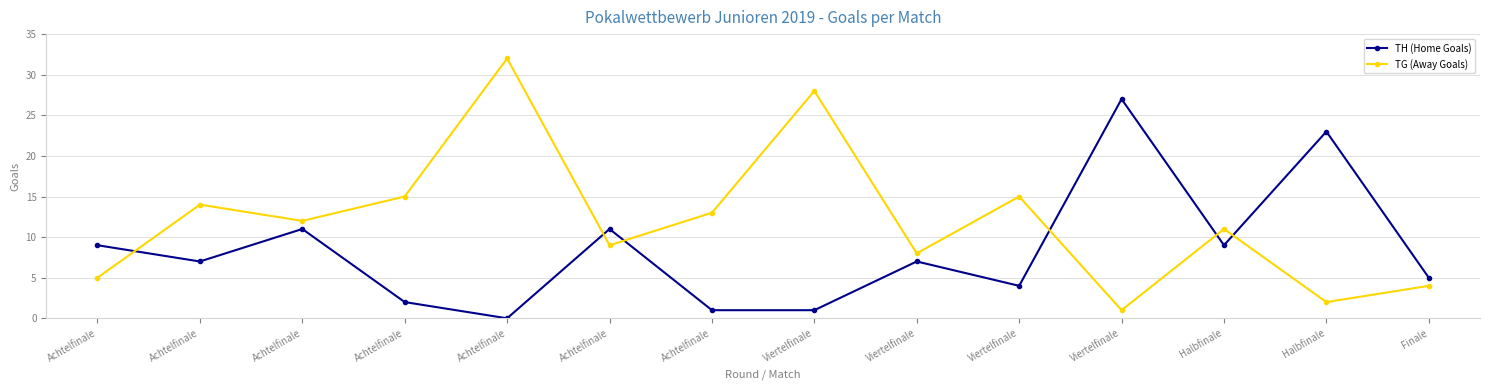

How many data points in TG (Away Goals) are less than 12?

7